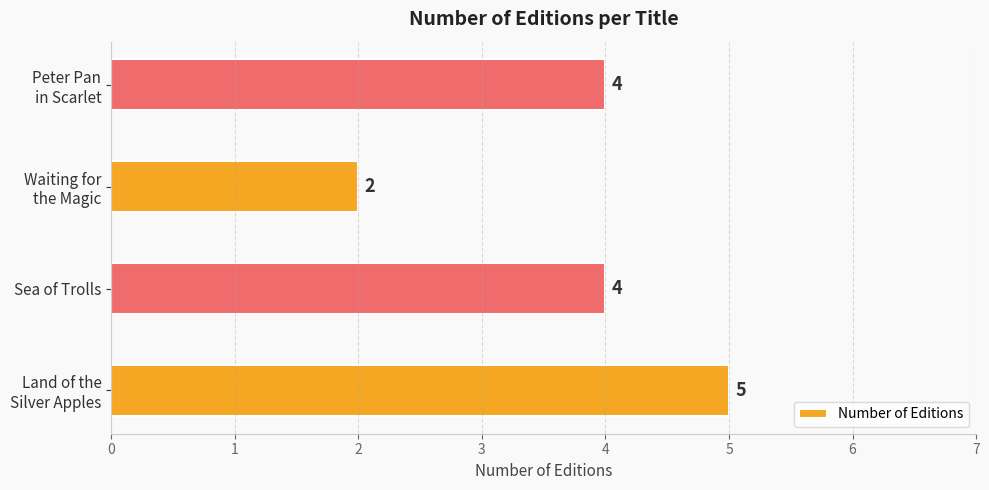

What is the maximum value shown in the chart?

5